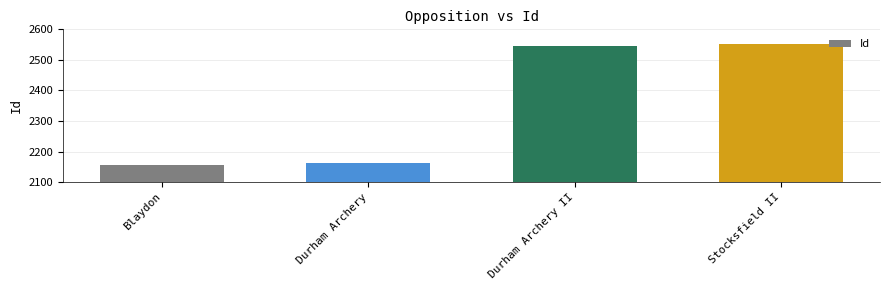

The chart shows a value of 2551 at Stocksfield II. True or false?

True